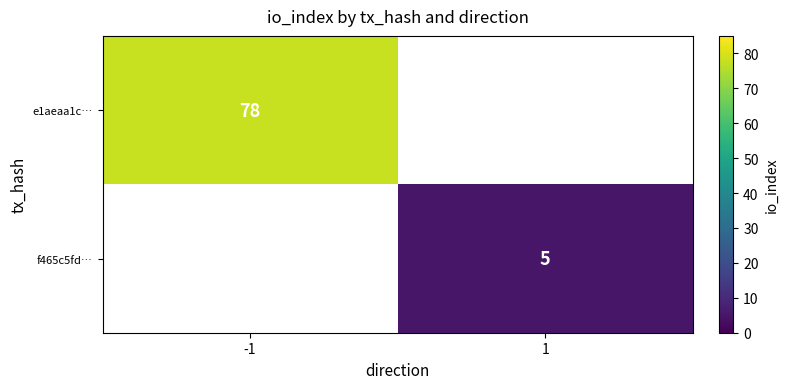

What is the minimum value shown in the chart?

5.0